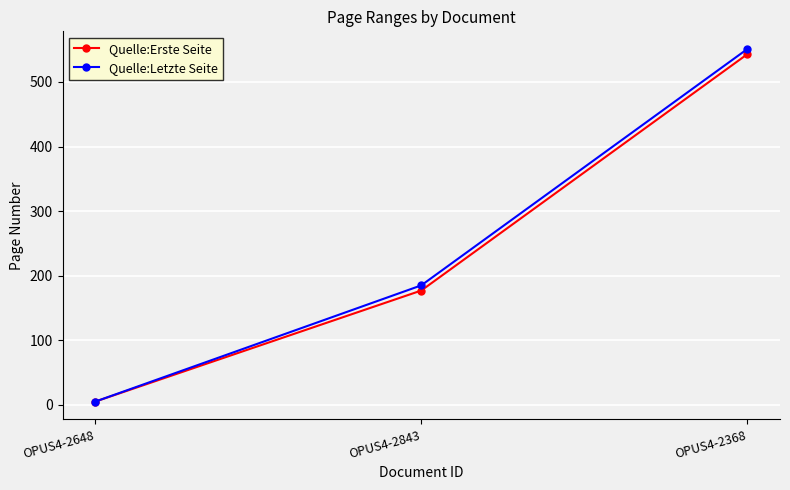

What is the label of the 2nd point from the left?

OPUS4-2843